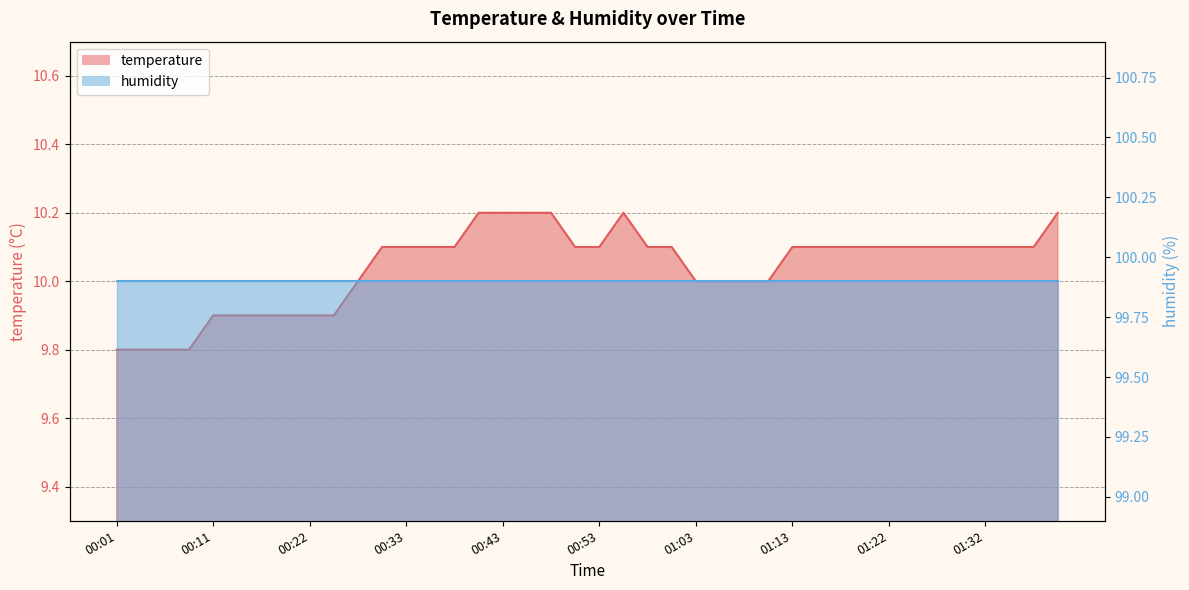

Where does the data first go above 10?

00:31